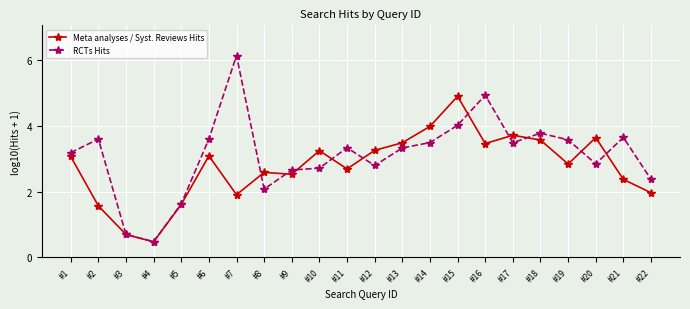

What are all the series names shown in the legend?

Meta analyses / Syst. Reviews Hits, RCTs Hits